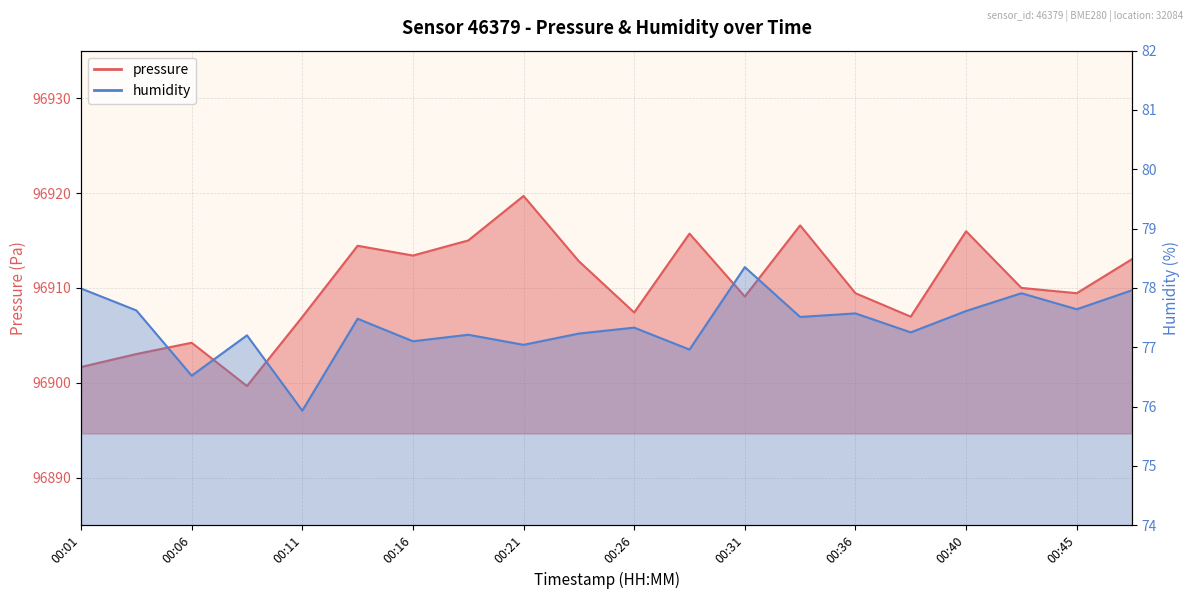

The value of pressure at 00:01 is 38209.2. True or false?

False